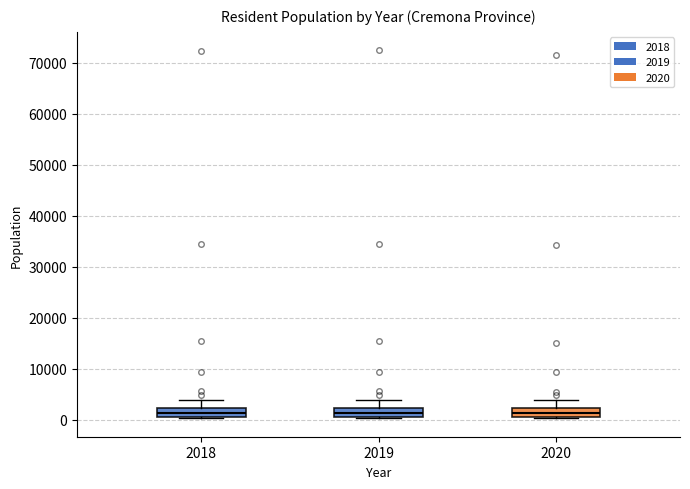

Where is the upper edge of the box at x = 2019 on the y-axis? The values are not printed on the chart, so give them approximately, as read against the axis.

2000